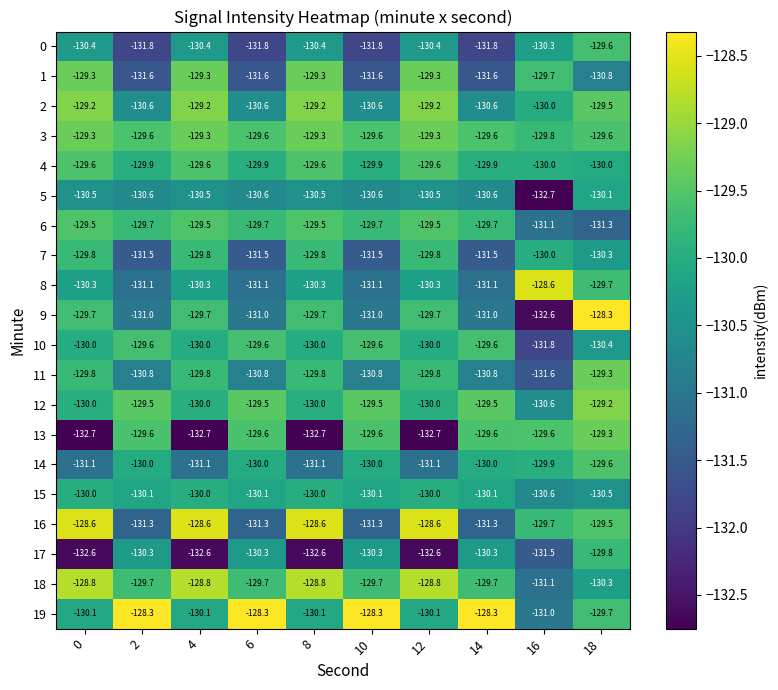

Which series changed the most between 14 and 18?

9